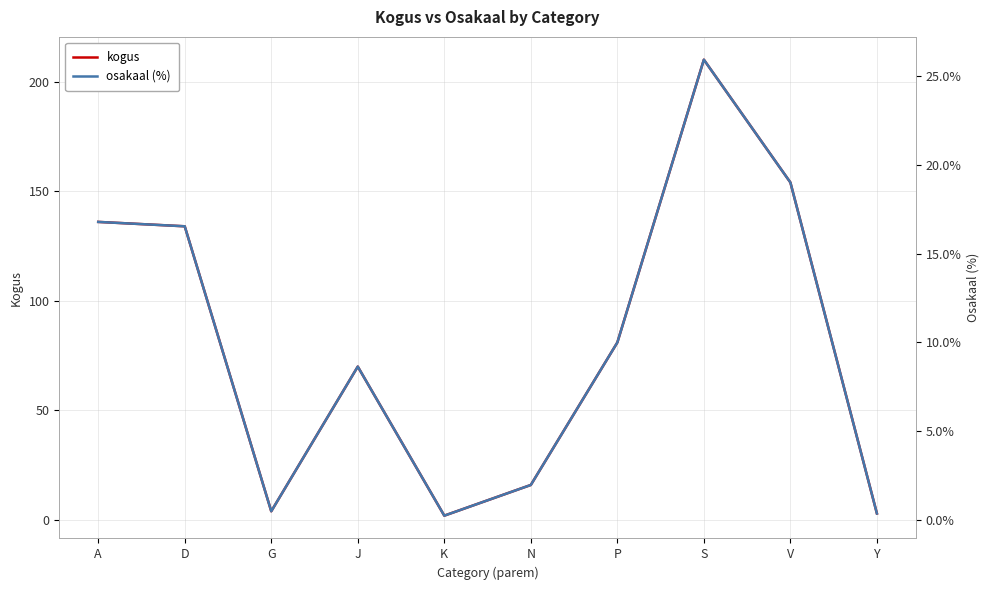

How many interior local peaks does the kogus series have?

2